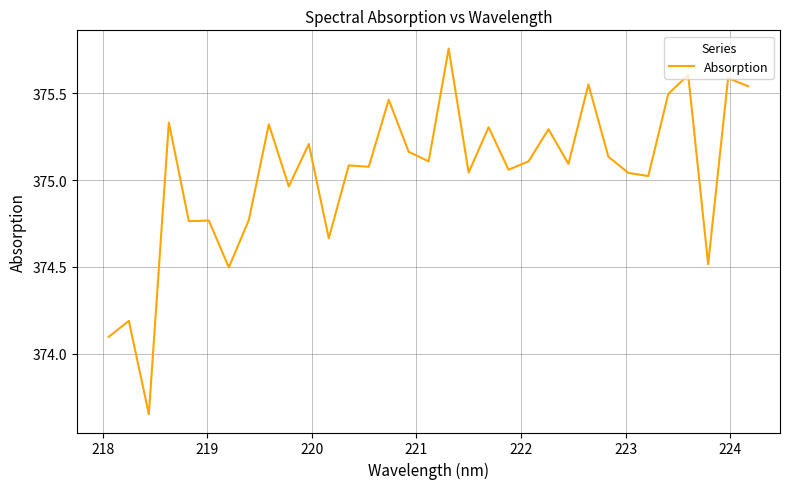

What is the difference between the maximum and minimum values?

2.1